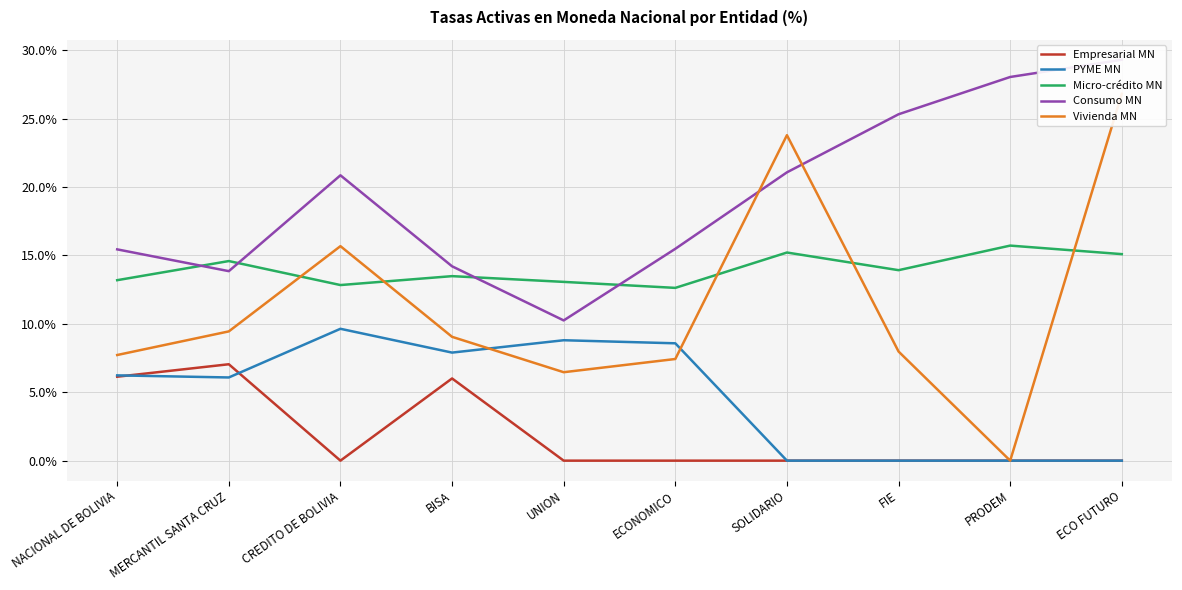

Reading left to right, what are all the values shown in this chart?

Empresarial MN: 6.1	7.0	0.0	6.0	0.0	0.0	0.0	0.0	0.0	0.0
PYME MN: 6.2	6.1	9.6	7.9	8.8	8.6	0.0	0.0	0.0	0.0
Micro-crédito MN: 13.2	14.6	12.8	13.5	13.1	12.6	15.2	13.9	15.7	15.1
Consumo MN: 15.4	13.9	20.9	14.2	10.3	15.5	21.1	25.3	28.1	29.3
Vivienda MN: 7.7	9.5	15.7	9.1	6.5	7.4	23.8	8.0	0.0	26.8